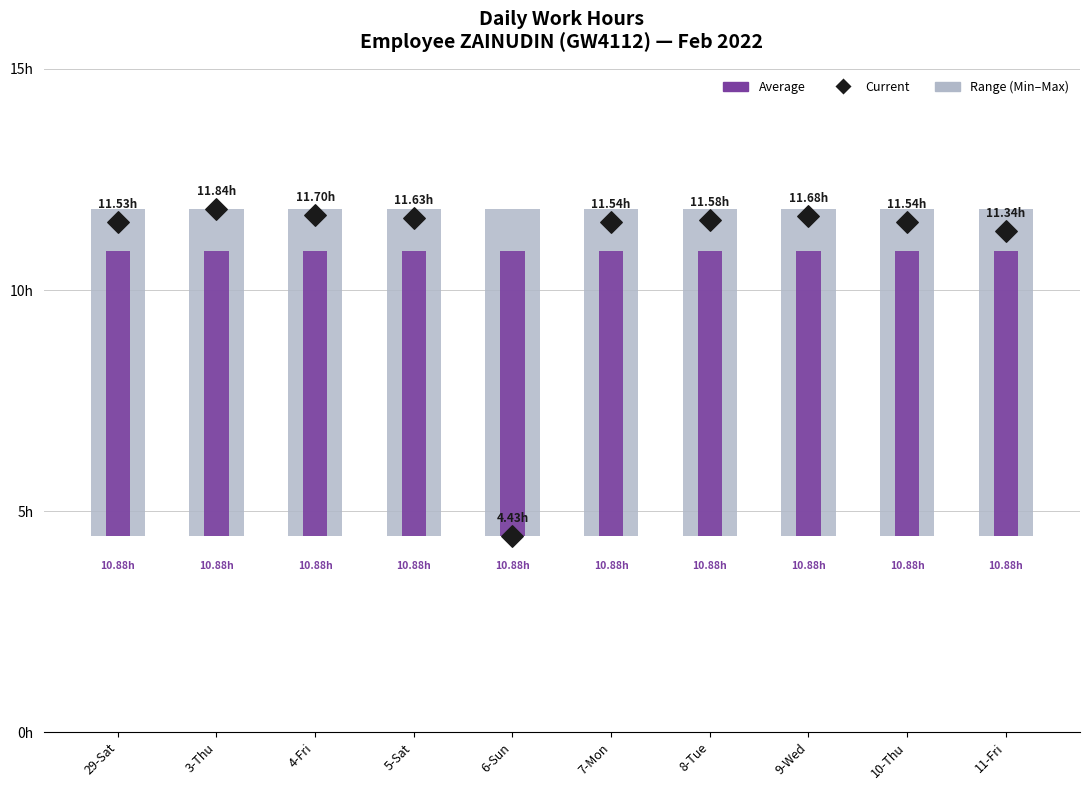

Which series has the widest spread of Y values?

Current